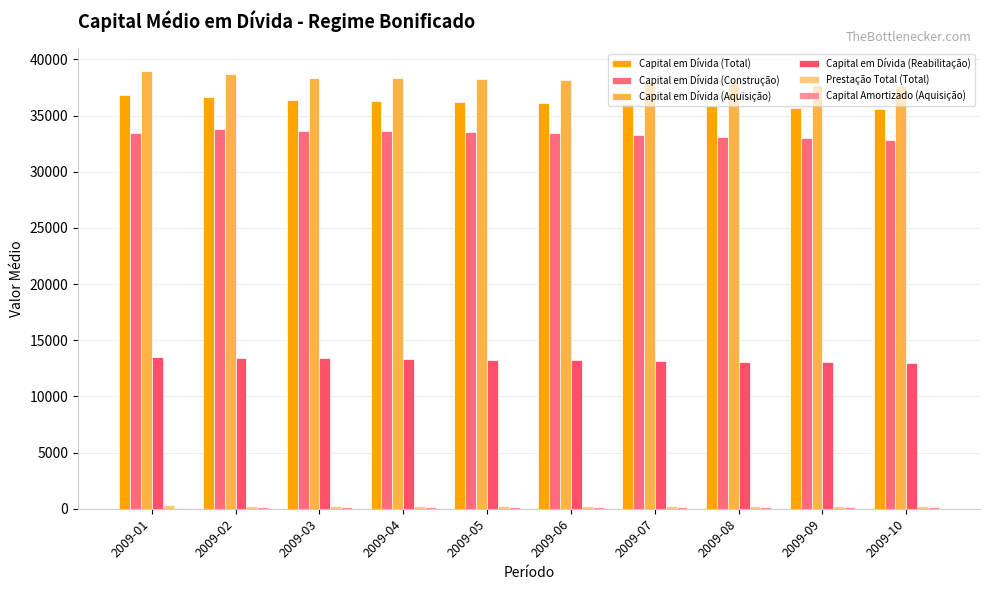

At 2009-03, list the series in order from largest to smallest.

Capital em Dívida (Aquisição), Capital em Dívida (Total), Capital em Dívida (Construção), Capital em Dívida (Reabilitação), Prestação Total (Total), Capital Amortizado (Aquisição)